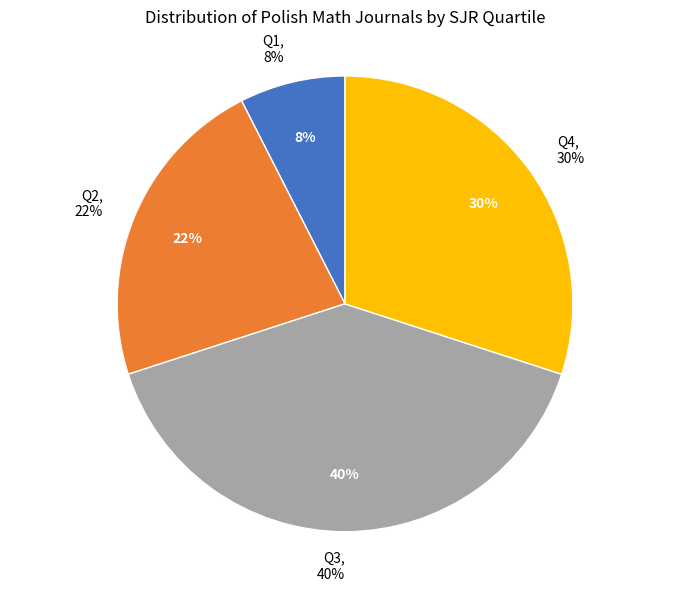

Is it true that Q1 is 8% of the pie?

True